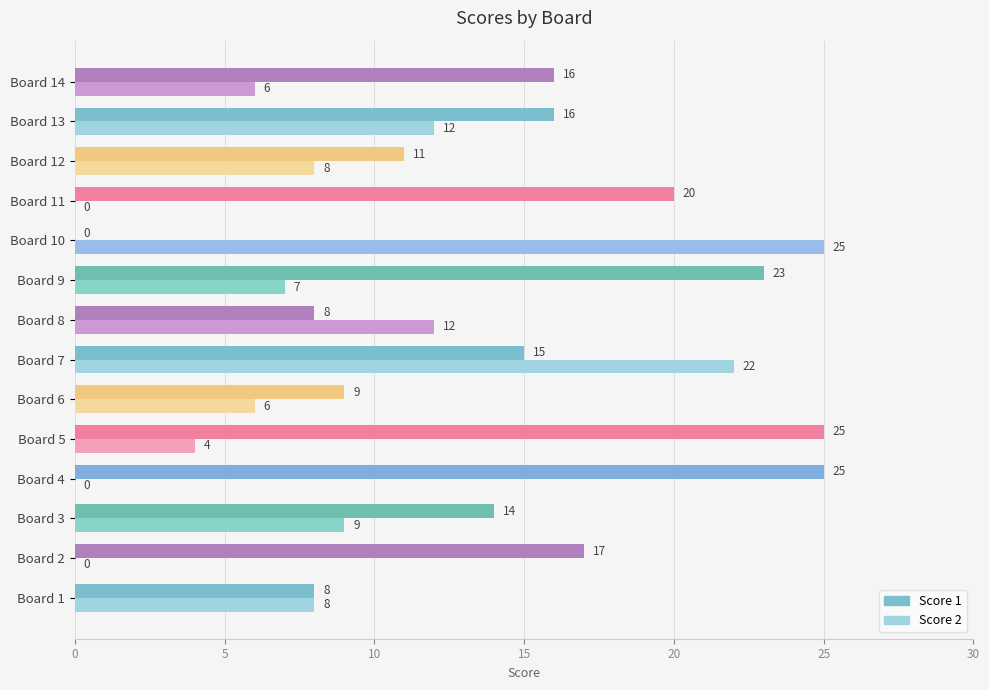

At which label is Score 1 closest to 12?

Board 12